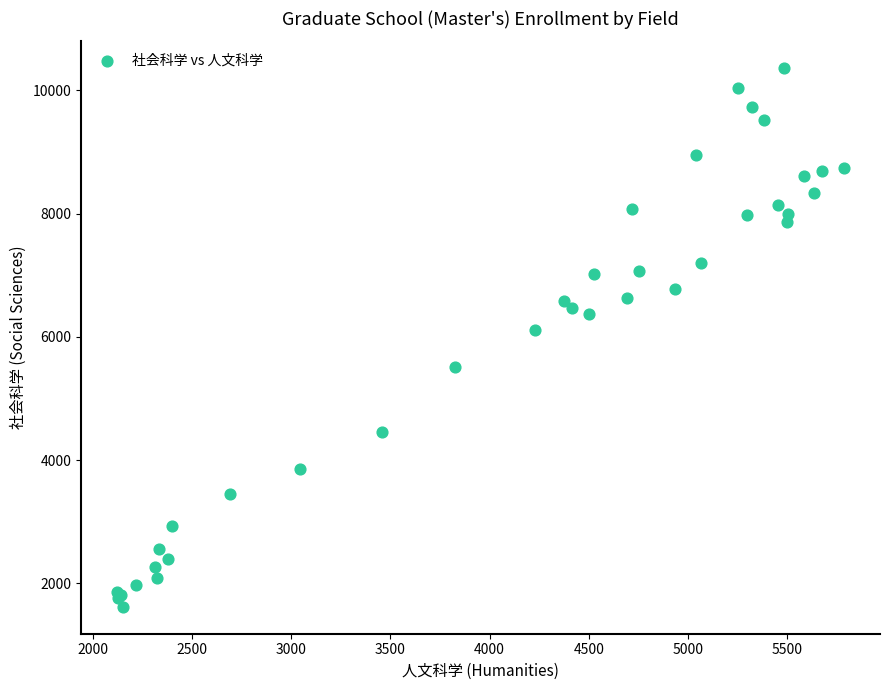

What Y value in the scatter plot is closest to 5989?

6112